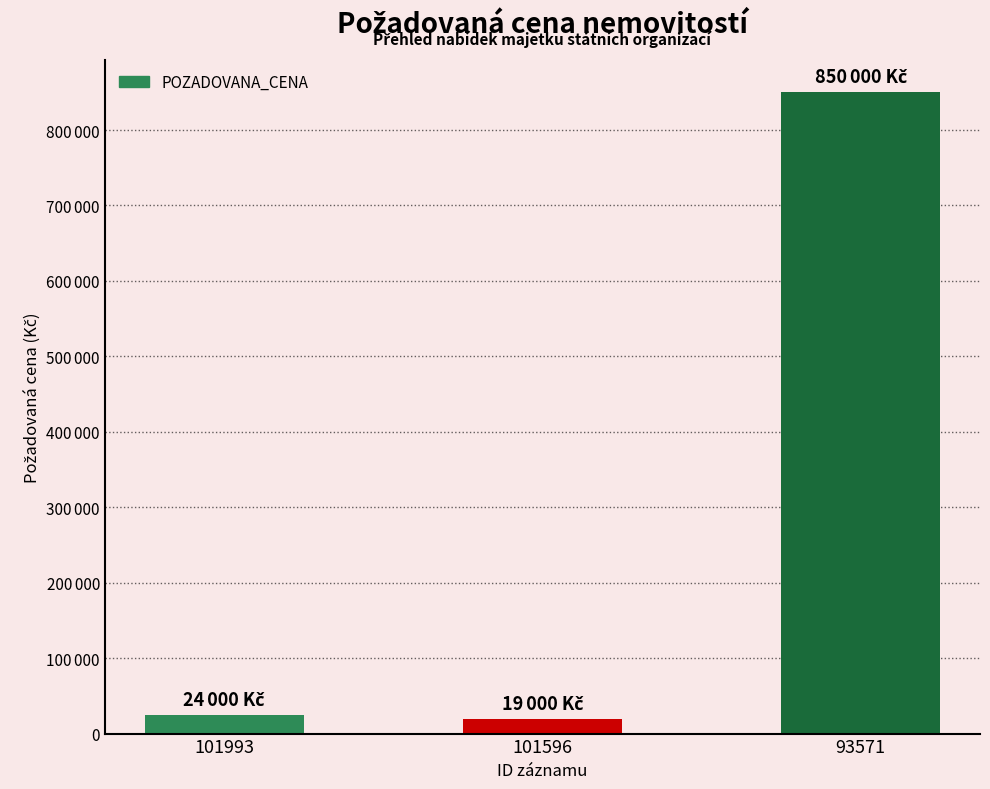

Reading right to left, transcribe all the data shown in this chart.

93571=850000	101596=19000	101993=24000